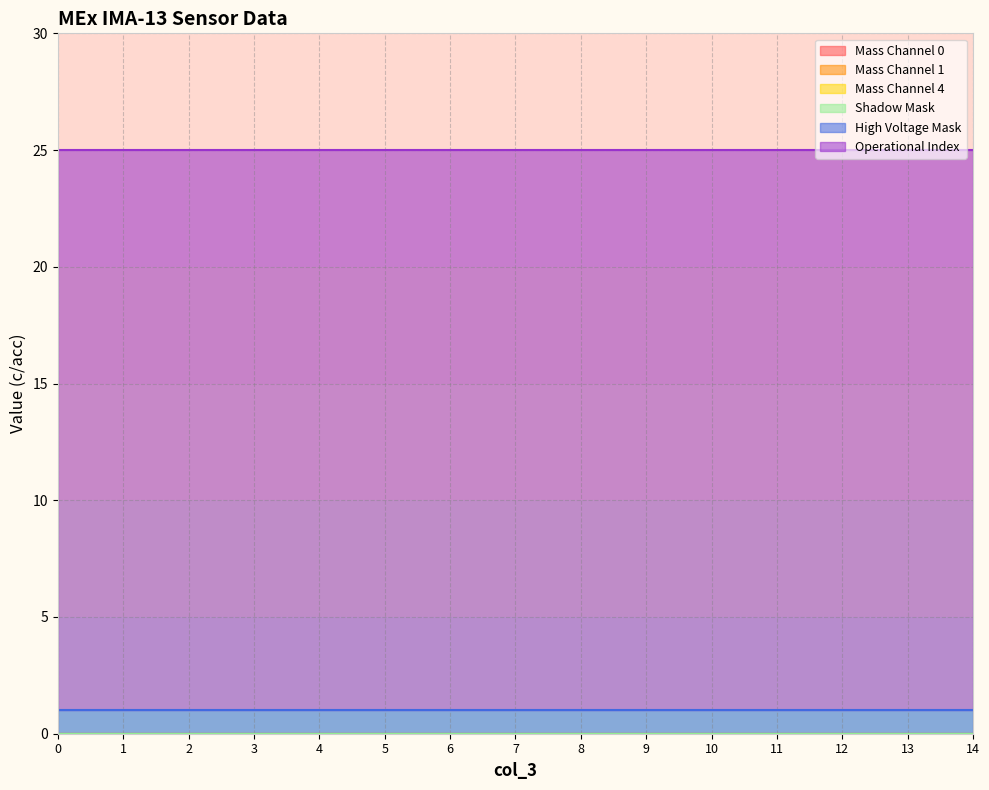

At 12, list the series in order from largest to smallest.

Operational Index, High Voltage Mask, Mass Channel 0, Mass Channel 1, Mass Channel 4, Shadow Mask